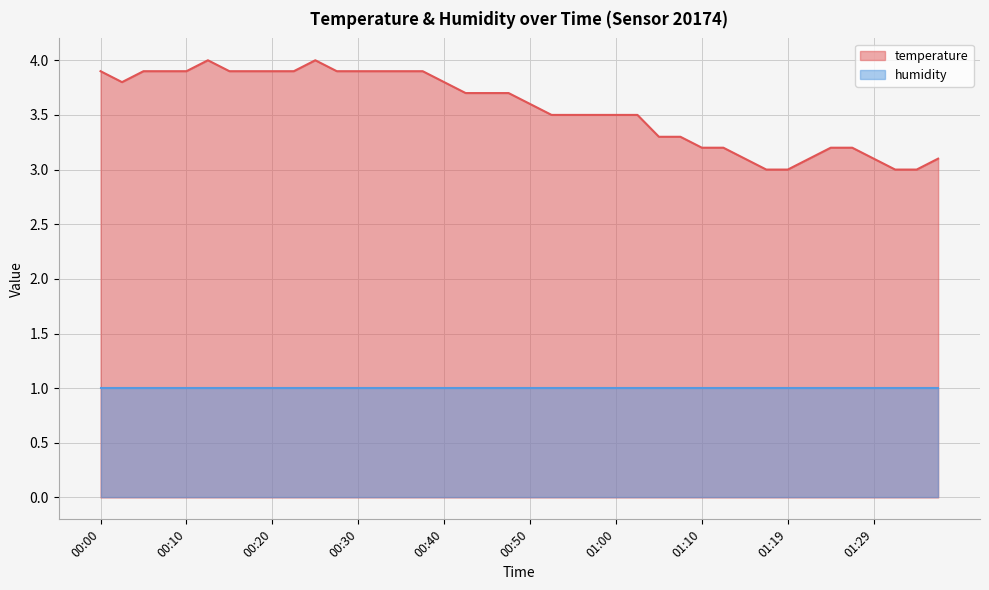

Is it true that the value at 00:32 is 1.5?

False